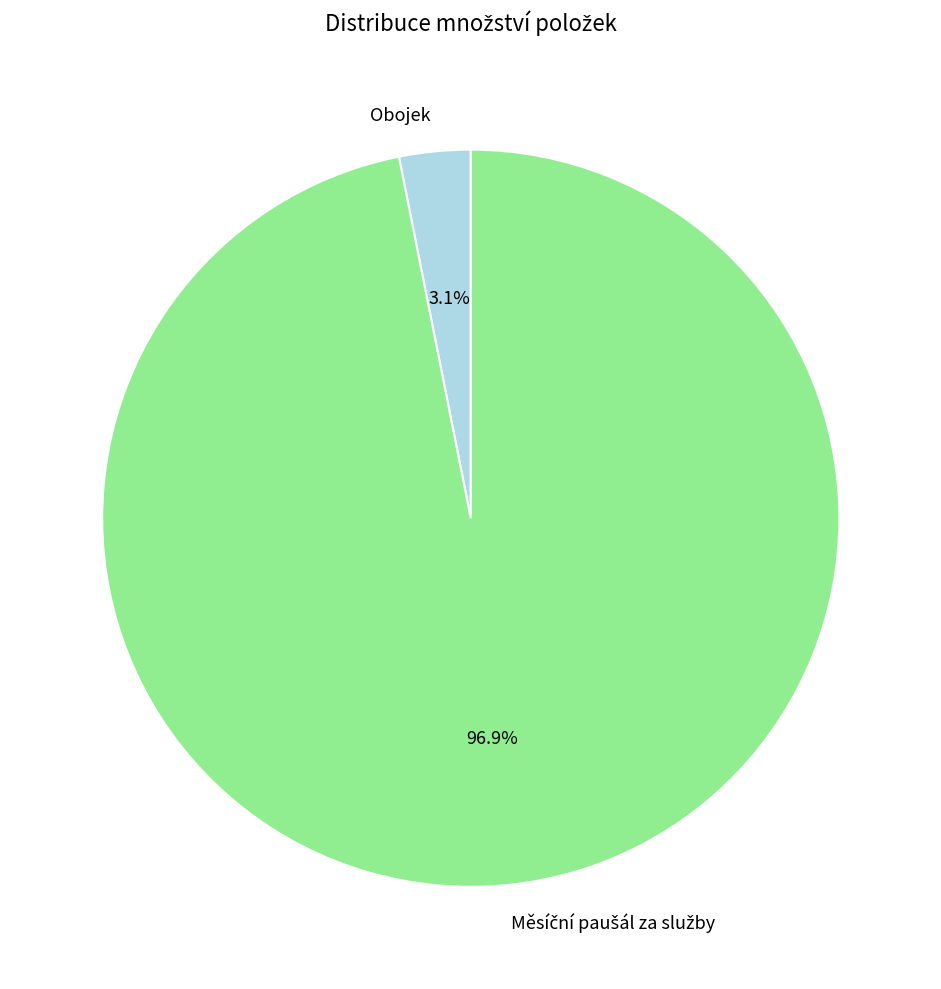

What portion of the pie excludes Obojek?

96.9%